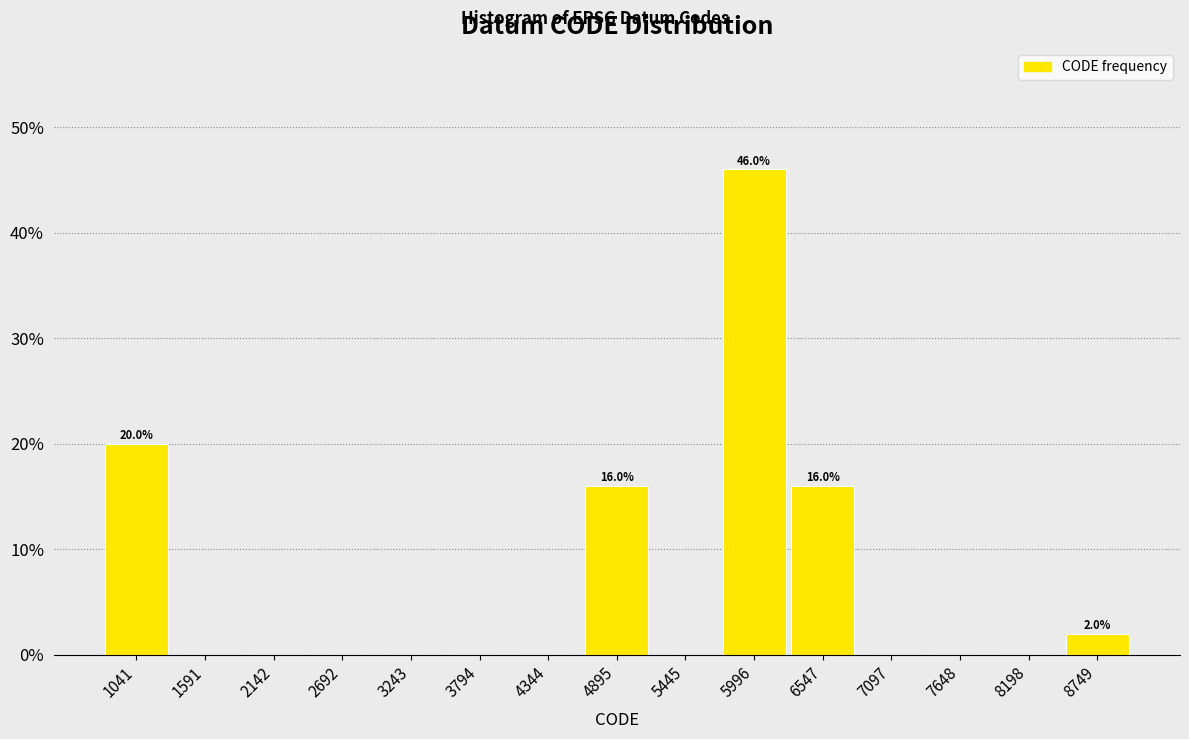

Reading right to left, transcribe all the data shown in this chart.

8749=2	8198=0	7648=0	7097=0	6547=16	5996=46	5445=0	4895=16	4344=0	3794=0	3243=0	2692=0	2142=0	1591=0	1041=20